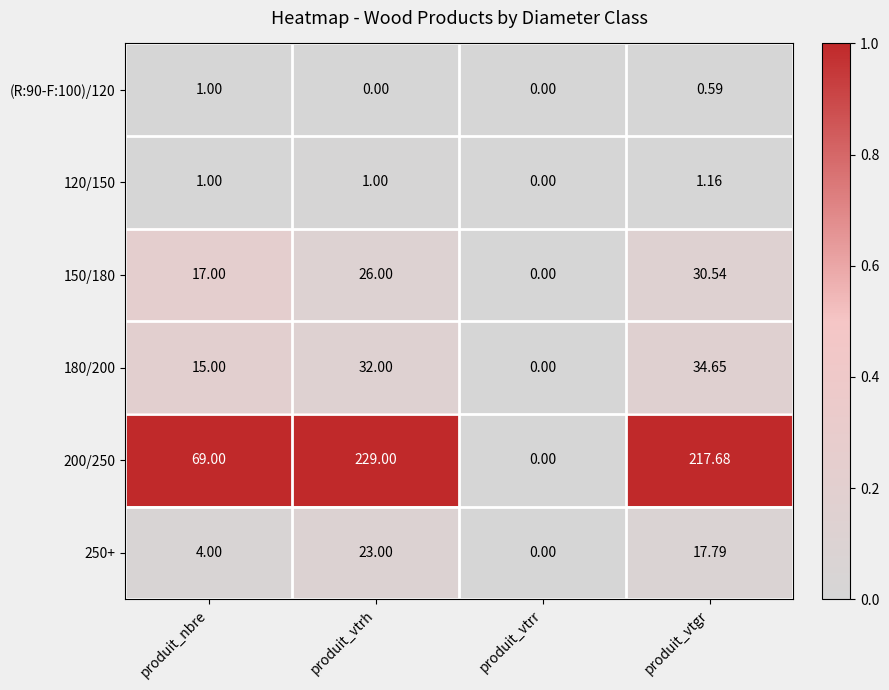

At which category is the sum across all series the highest?

produit_vtrh